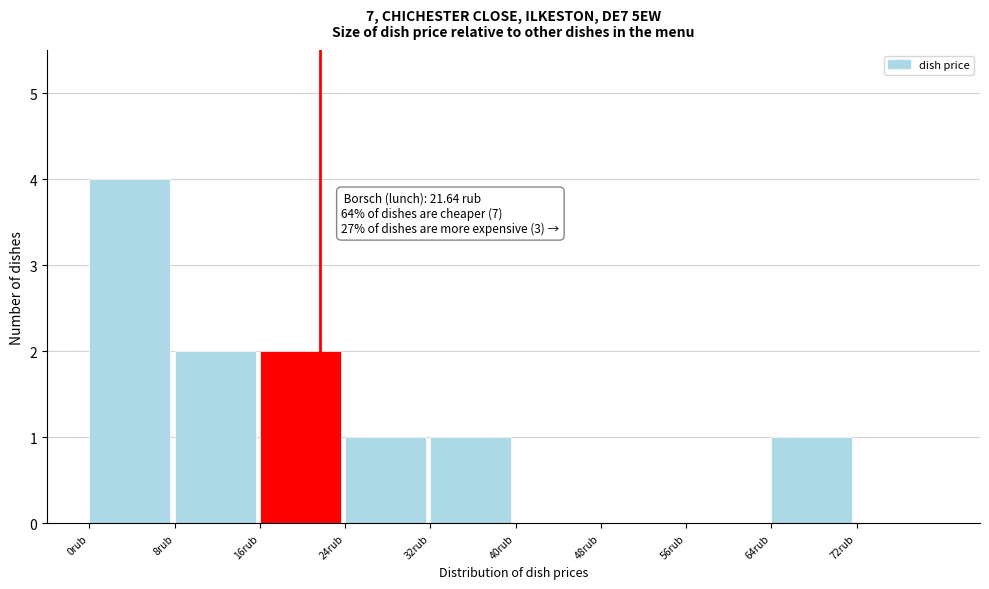

Over which range of the x-axis is the bar tallest?

0 to 8